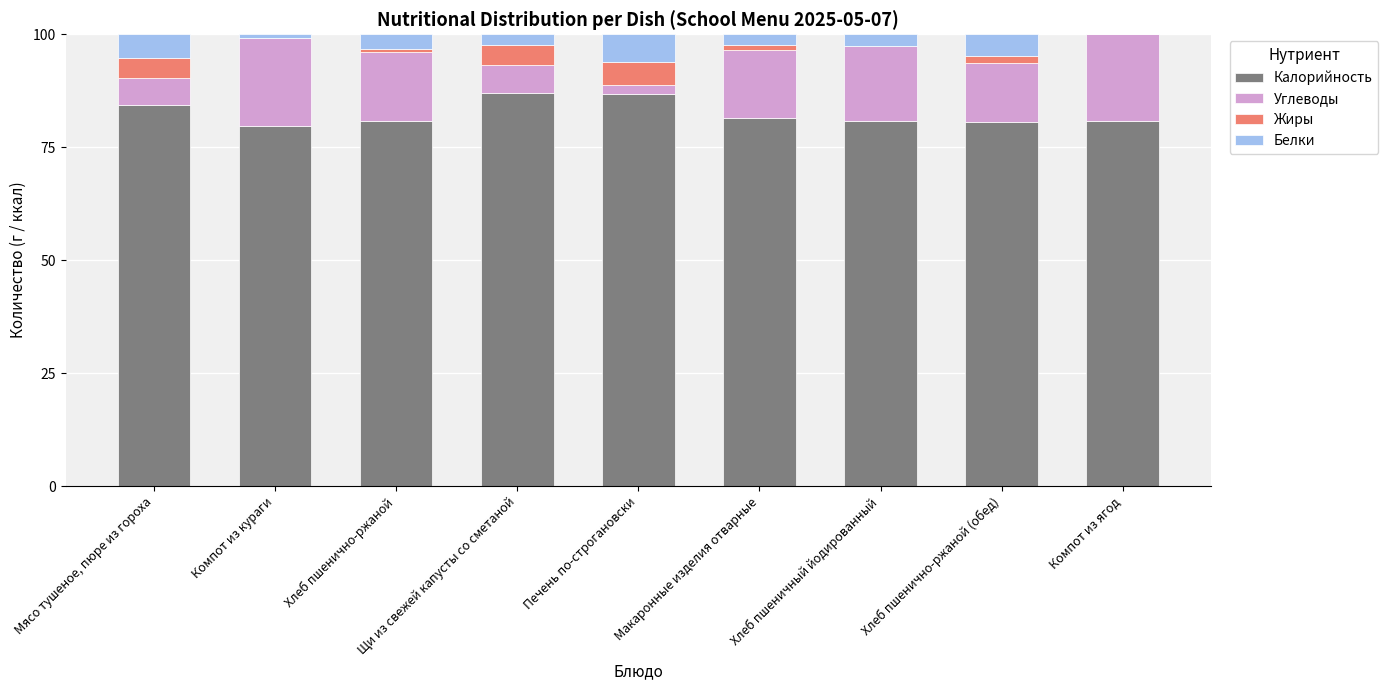

Are the bars grouped side by side (vs. stacked)?

No